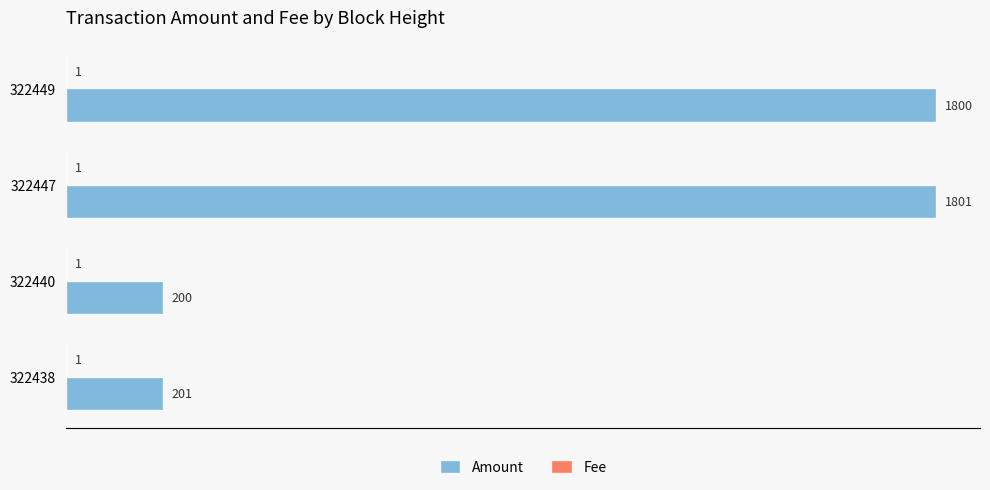

What is the sum of all Amount values?

4002